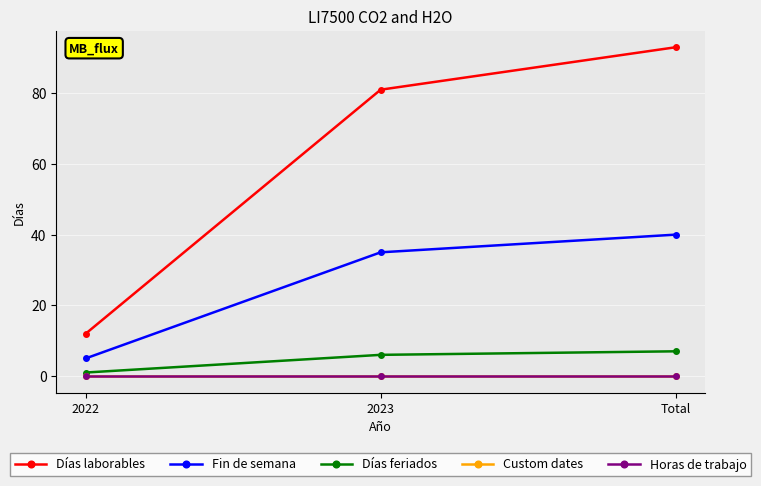

What is the total value across all series at 2022?

18